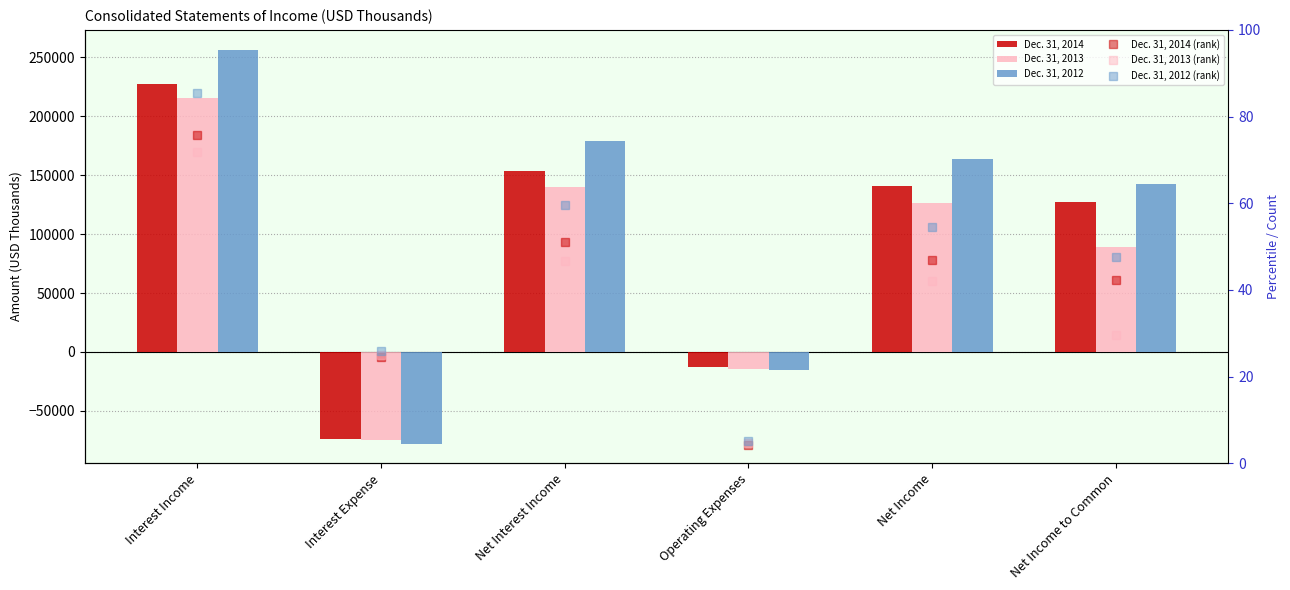

Which has a higher value, Interest Expense or Net Income to Common?

Net Income to Common